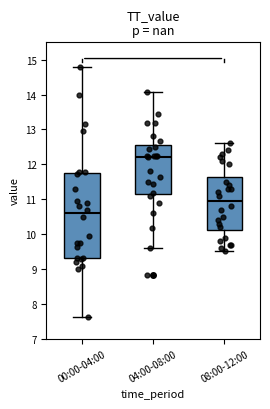

Reading left to right, transcribe this box plot: for each box, give where its median line is, the range the box spans, and where its two whiskers end, as read against the y-axis. The values are not printed on the chart, so give them approximately, as read against the axis.

00:00-04:00: median 10.6, box 9.3 to 11.7, whiskers 7.6 to 14.8
04:00-08:00: median 12.2, box 11.2 to 12.5, whiskers 9.6 to 14.1
08:00-12:00: median 11.0, box 10.1 to 11.6, whiskers 9.5 to 12.6